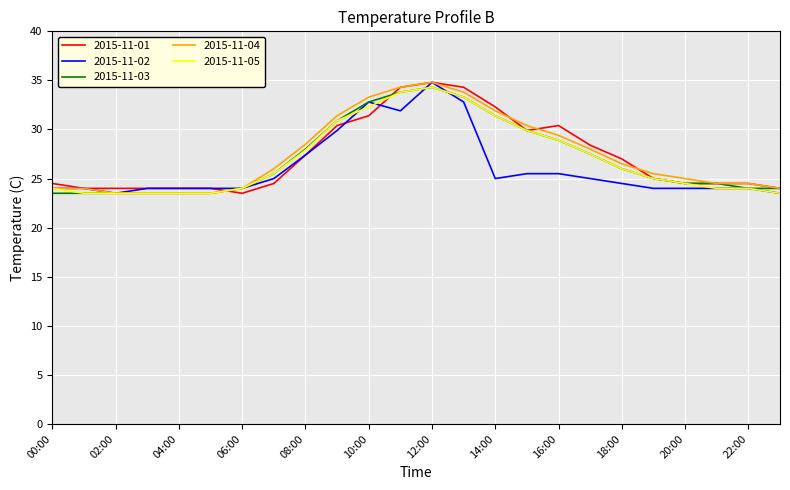

What is the smallest value displayed?

23.5